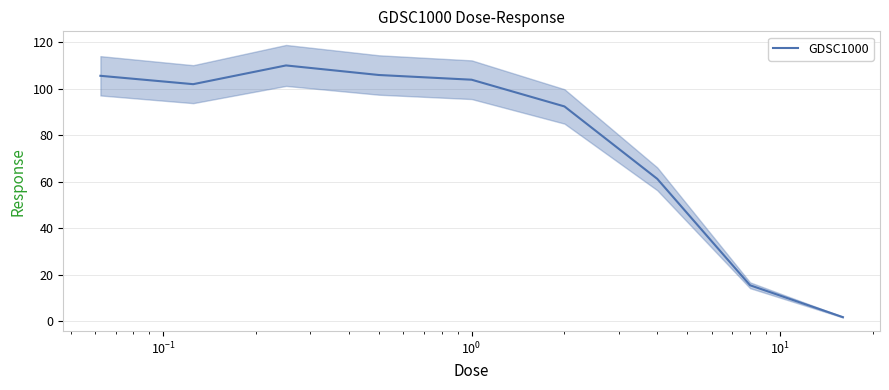

What is the highest value of the GDSC1000 series?

110.0